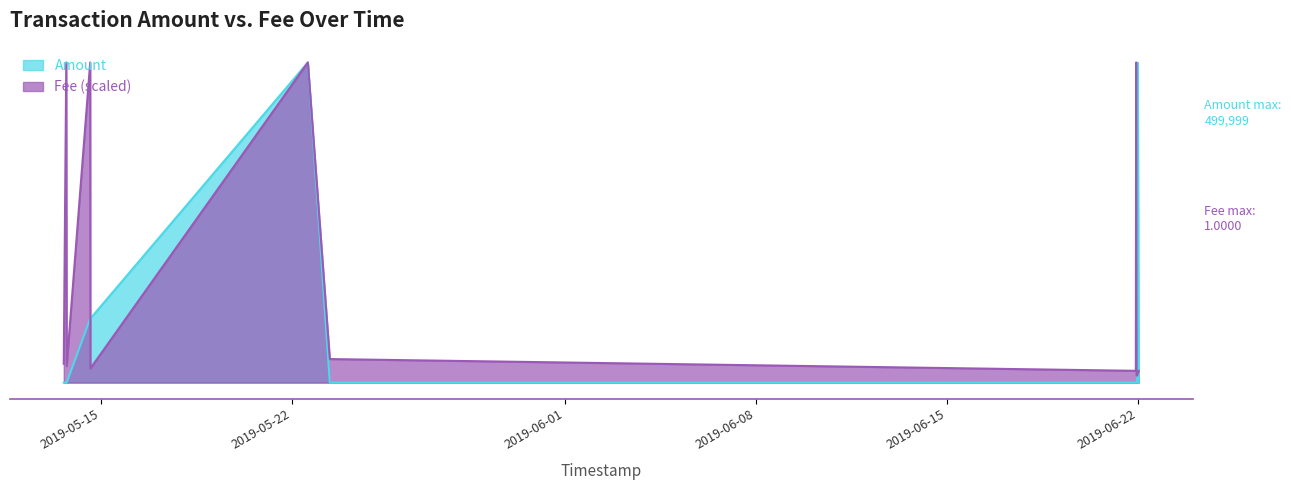

What is the label of the 13th point from the left?

2019-06-22 00:45:36